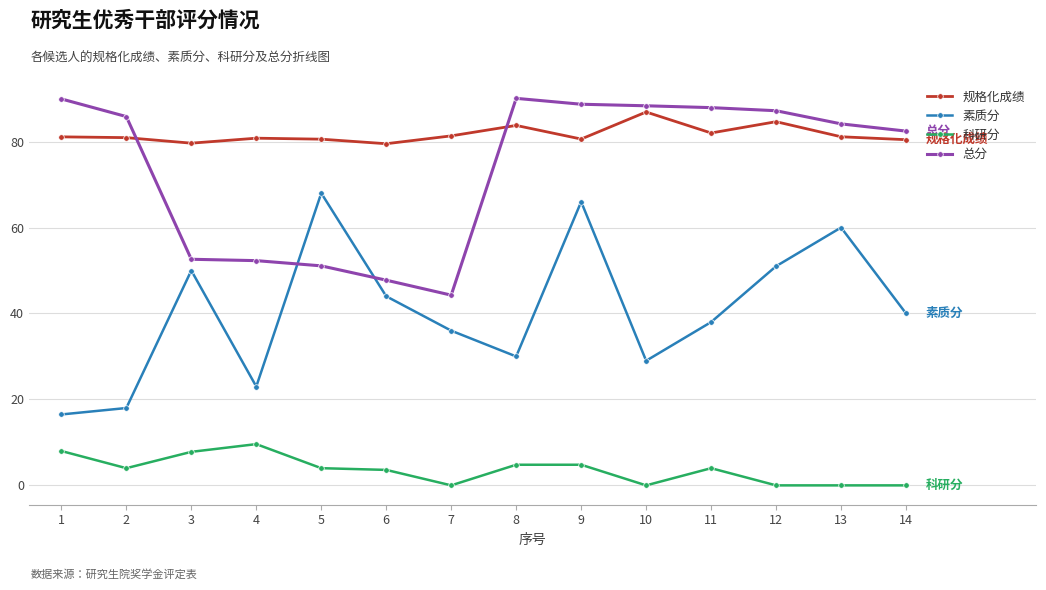

The 科研分 series shows 2.2 at 4. True or false?

False